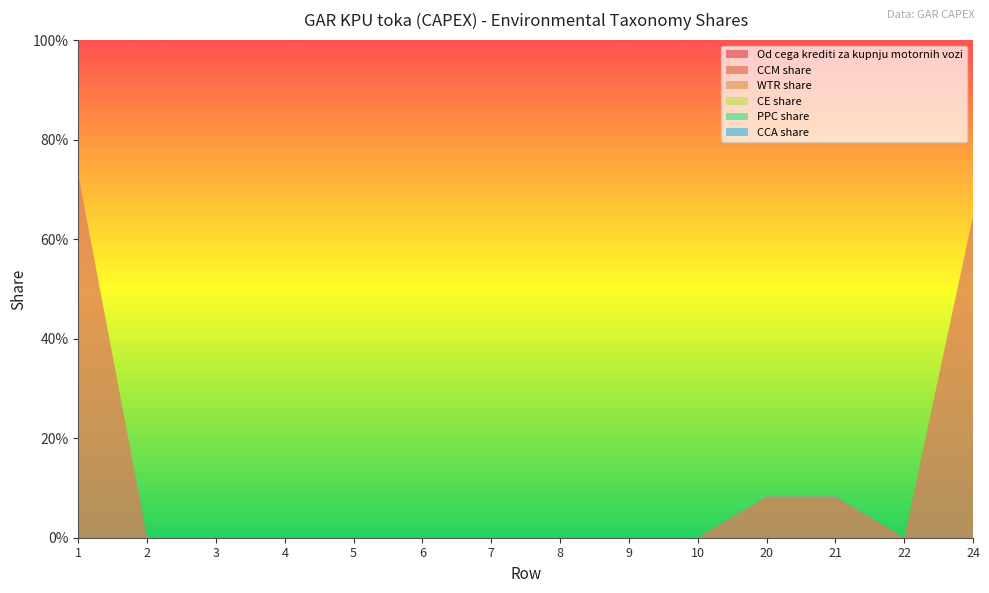

Reading right to left, transcribe all the data shown in this chart.

Od cega krediti za kupnju motornih vozi: 24=0.0	22=0.0	21=0.0	20=0.0	10=0.0	9=0.0	8=0.0	7=0.0	6=0.0	5=0.0	4=0.0	3=0.0	2=0.0	1=0.0
CCM share: 24=0.6	22=0.0	21=0.1	20=0.1	10=0.0	9=0.0	8=0.0	7=0.0	6=0.0	5=0.0	4=0.0	3=0.0	2=0.0	1=0.7
WTR share: 24=0.0	22=0.0	21=0.0	20=0.0	10=0.0	9=0.0	8=0.0	7=0.0	6=0.0	5=0.0	4=0.0	3=0.0	2=0.0	1=0.0
CE share: 24=0.0	22=0.0	21=0.0	20=0.0	10=0.0	9=0.0	8=0.0	7=0.0	6=0.0	5=0.0	4=0.0	3=0.0	2=0.0	1=0.0
PPC share: 24=0.0	22=0.0	21=0.0	20=0.0	10=0.0	9=0.0	8=0.0	7=0.0	6=0.0	5=0.0	4=0.0	3=0.0	2=0.0	1=0.0
CCA share: 24=0.0	22=0.0	21=0.0	20=0.0	10=0.0	9=0.0	8=0.0	7=0.0	6=0.0	5=0.0	4=0.0	3=0.0	2=0.0	1=0.0